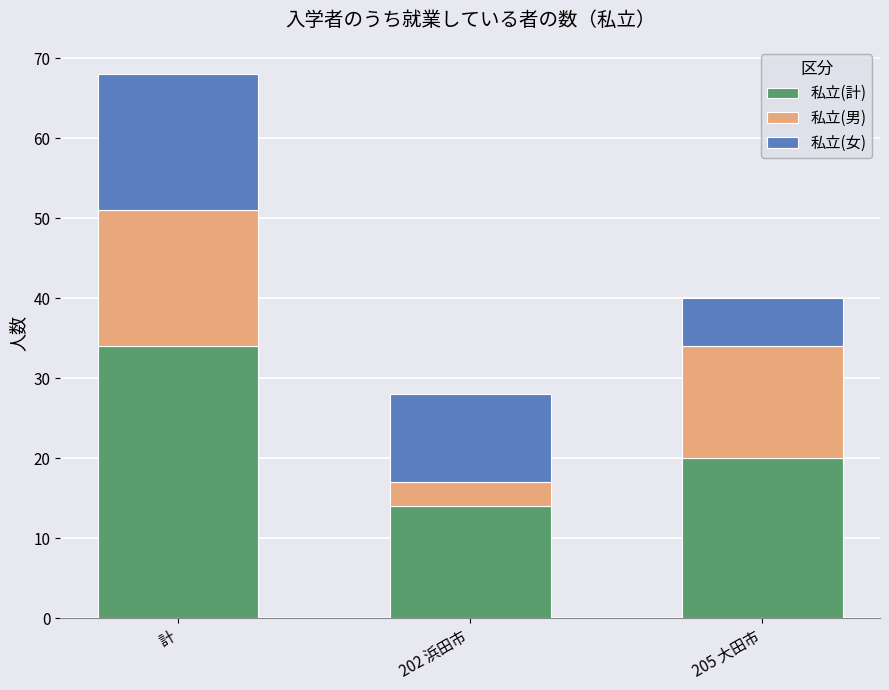

List the labels in order of 私立(計) value, smallest first.

202 浜田市, 205 大田市, 計